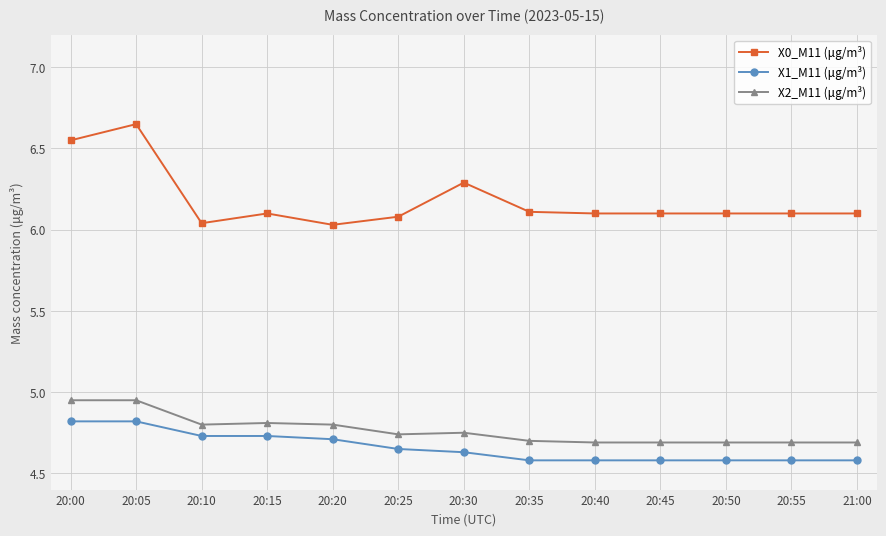

Where is the first local maximum for X0_M11 (μg/m³)?

20:05